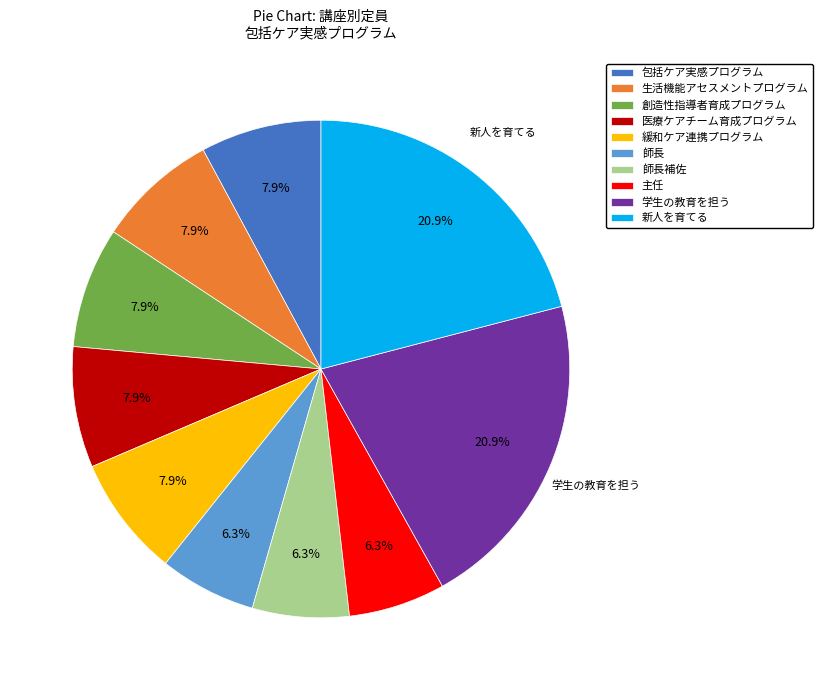

Do 学生の教育を担う and 創造性指導者育成プログラム together represent more than half of the pie?

No